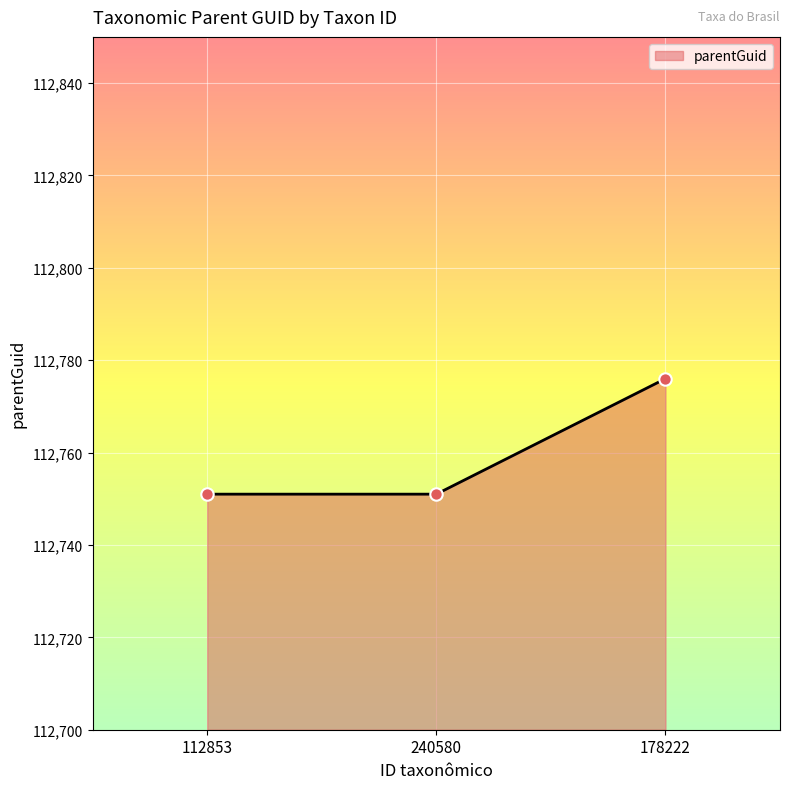

Between 112853 and 178222, which is larger?

178222